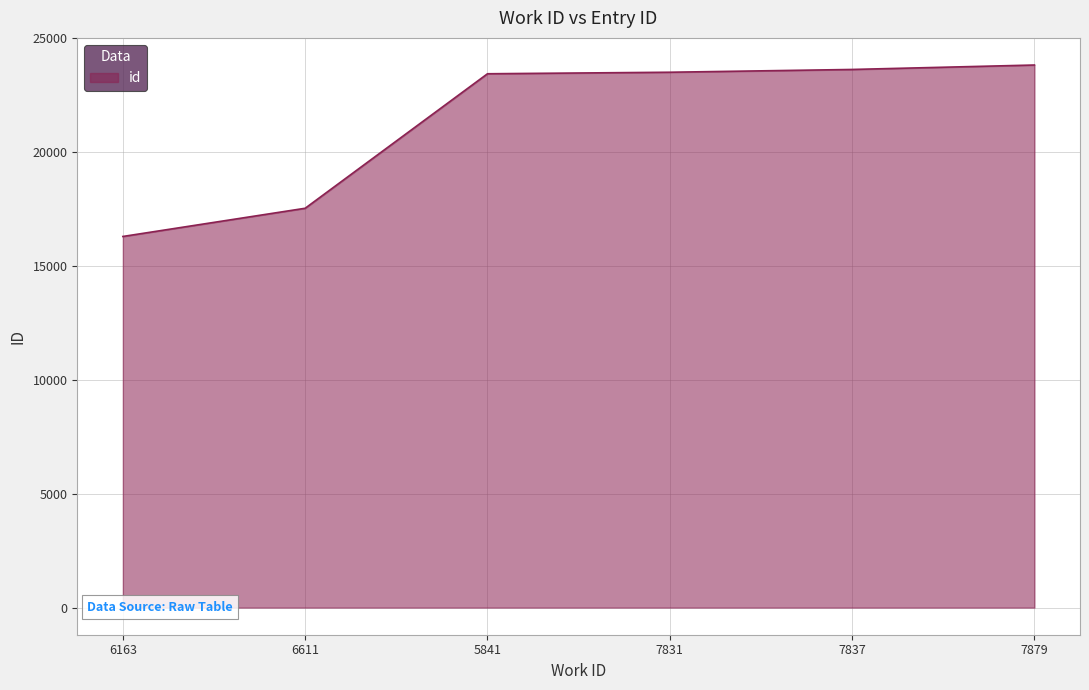

What is the sum of the values at 7837 and 5841?

47087